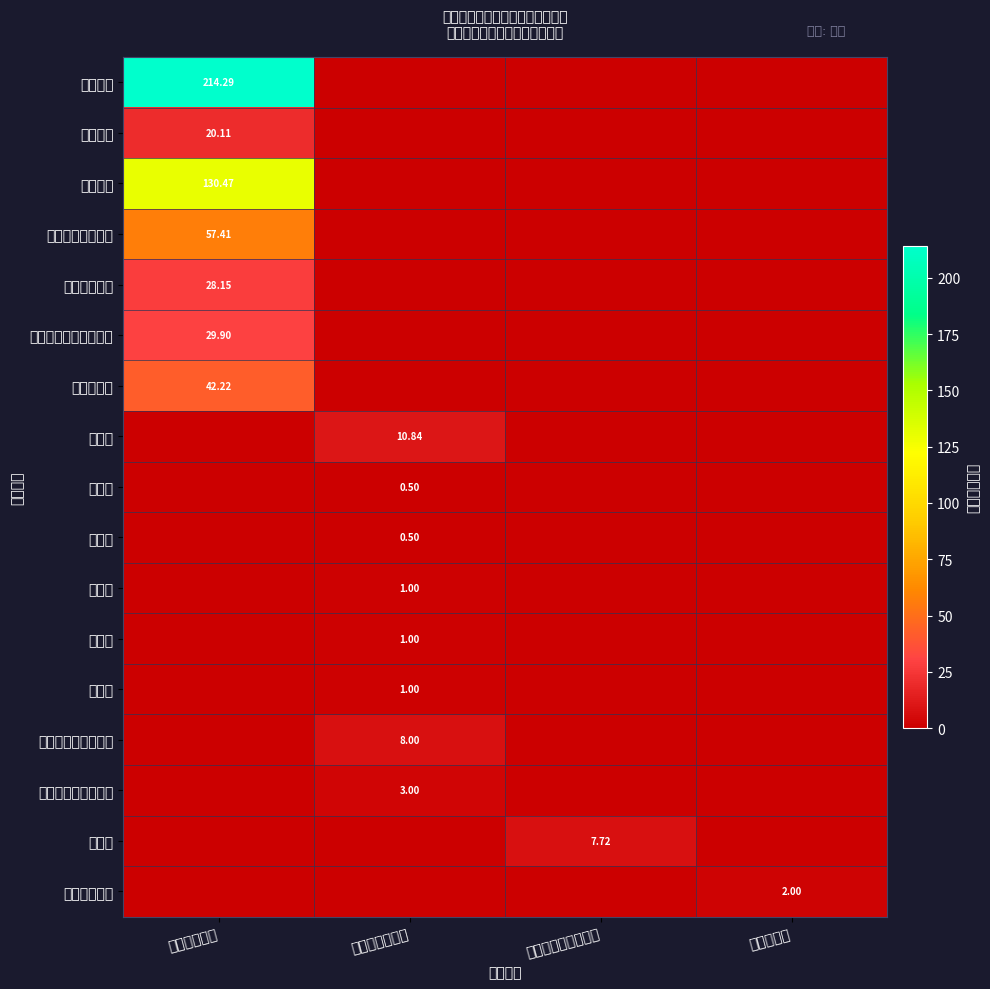

Which series has the widest spread of values?

基本工资